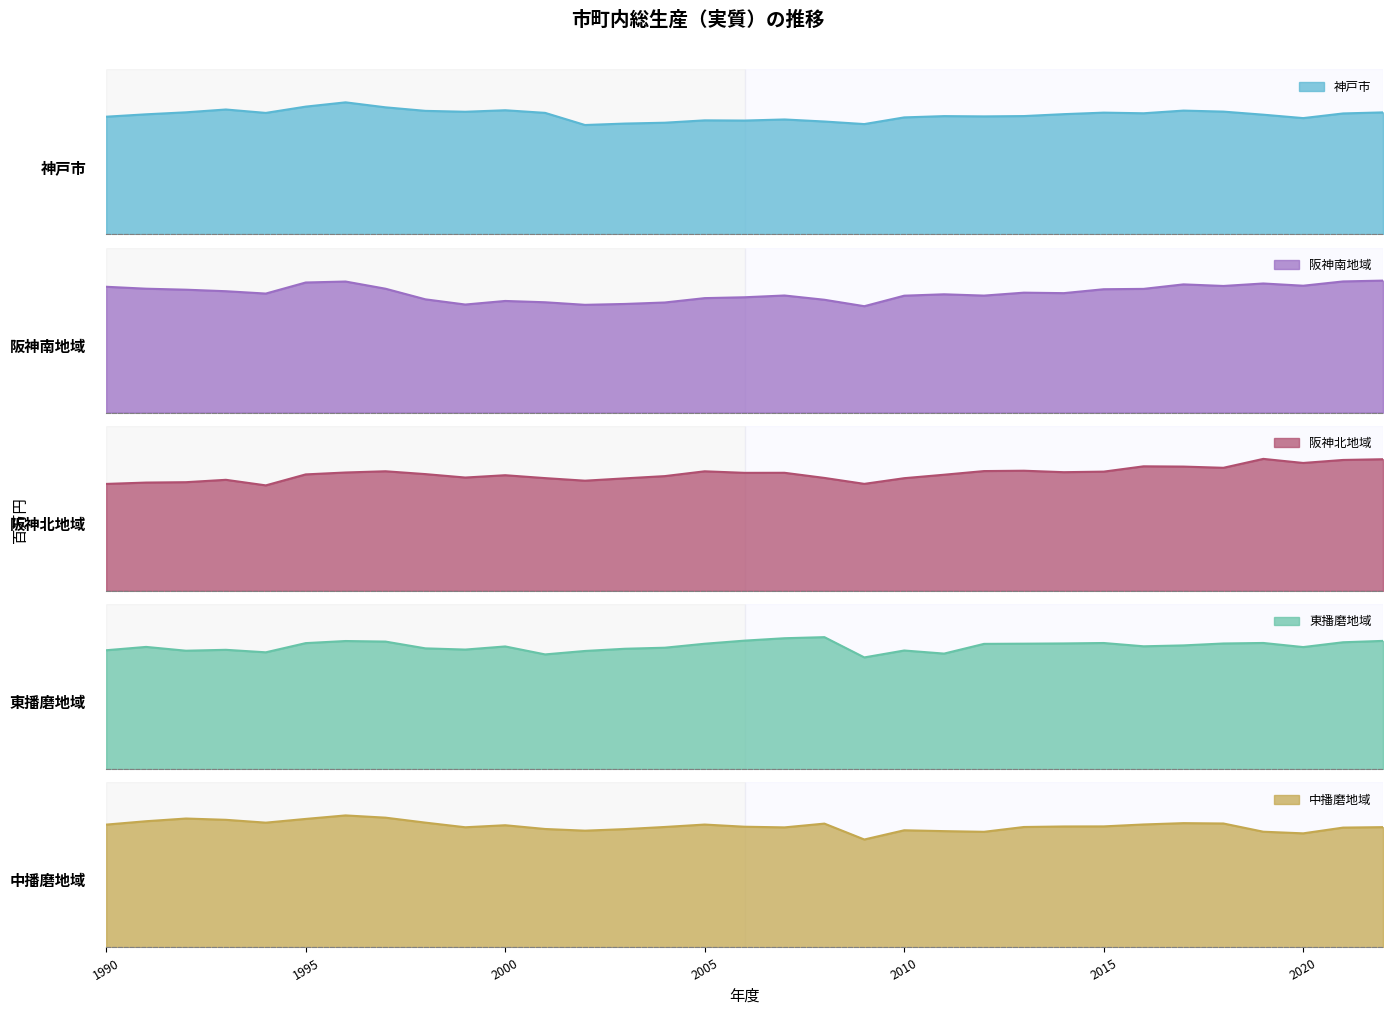

Read the 中播磨地域 value at 2002.

2393277